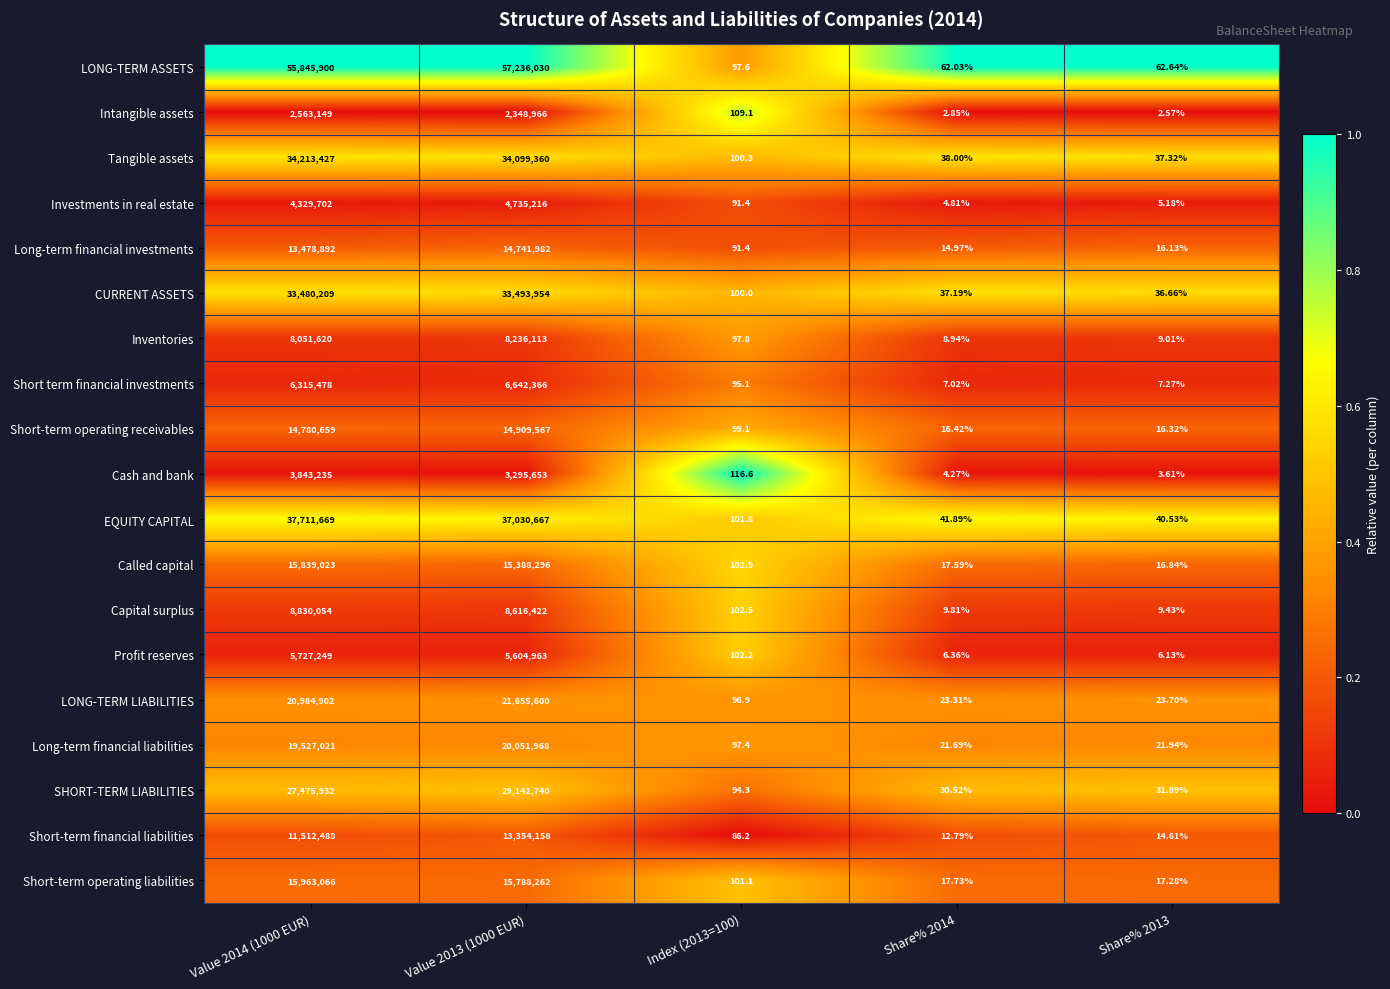

Which series changed the most between Index (2013=100) and Share% 2013?

Cash and bank